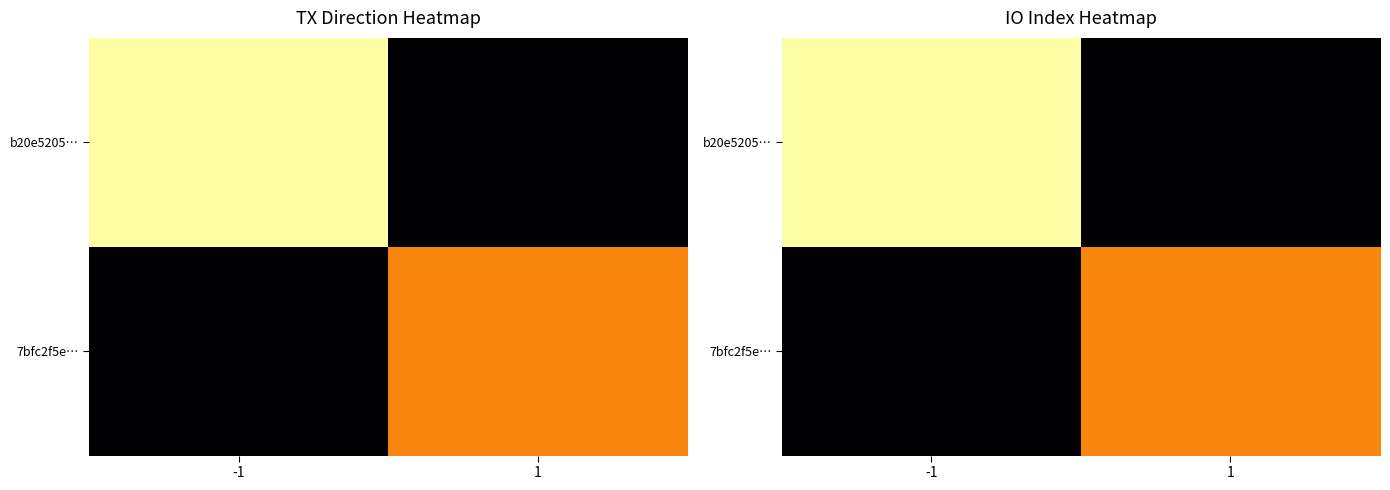

What is the average value of the b20e5205… series?

8